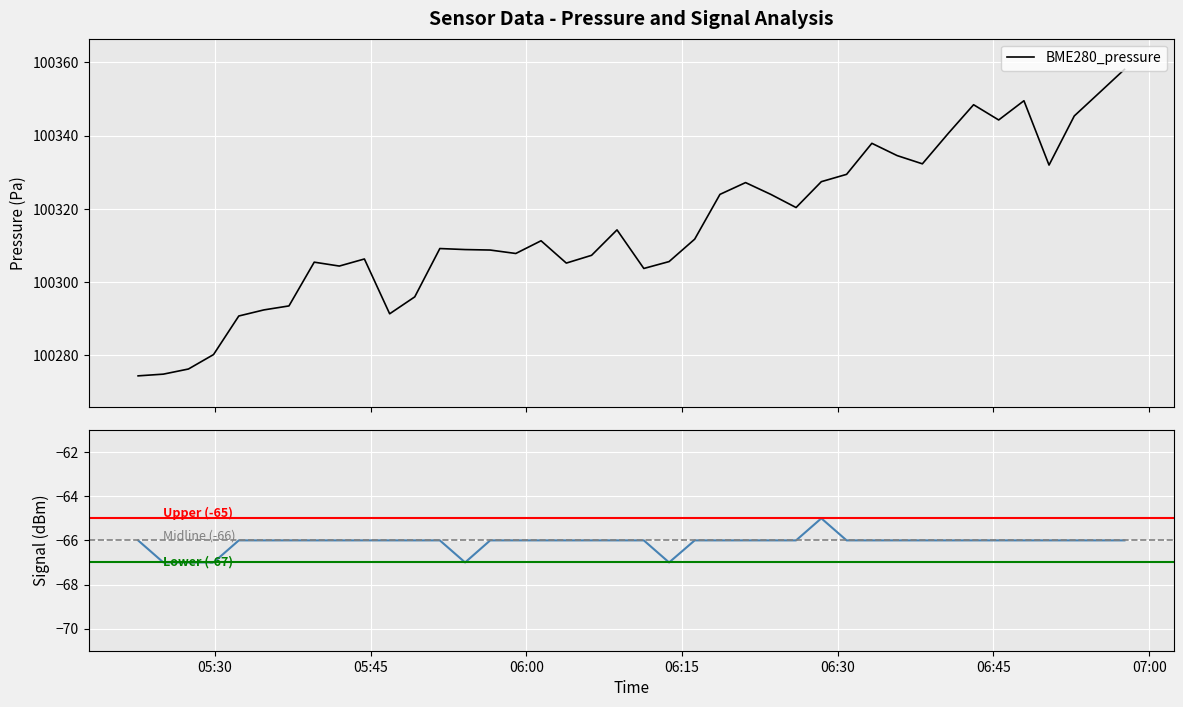

True or false: Signal has more than 0 points higher than both neighbors.

True